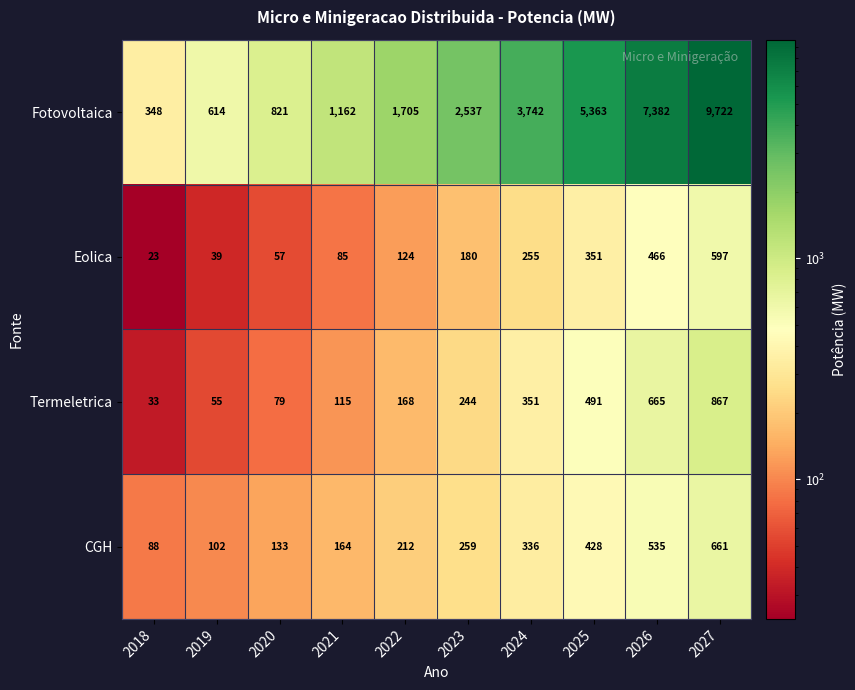

Which label corresponds to the smallest value in the chart?

2018